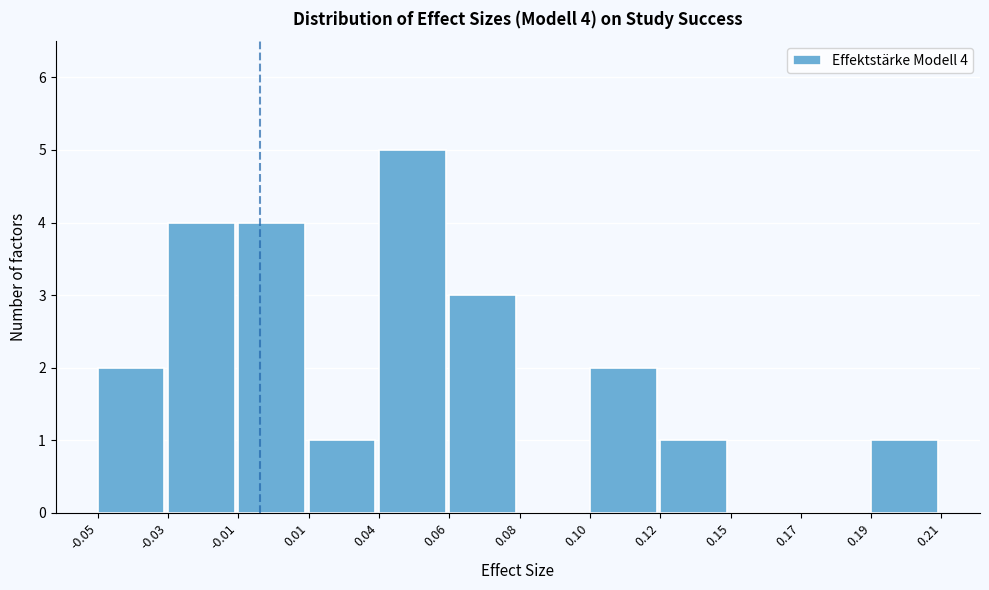

Reading left to right, transcribe all the data shown in this chart.

-0.05=2	-0.03=4	-0.01=4	0.01=1	0.04=5	0.06=3	0.08=0	0.10=2	0.12=1	0.15=0	0.17=0	0.19=1